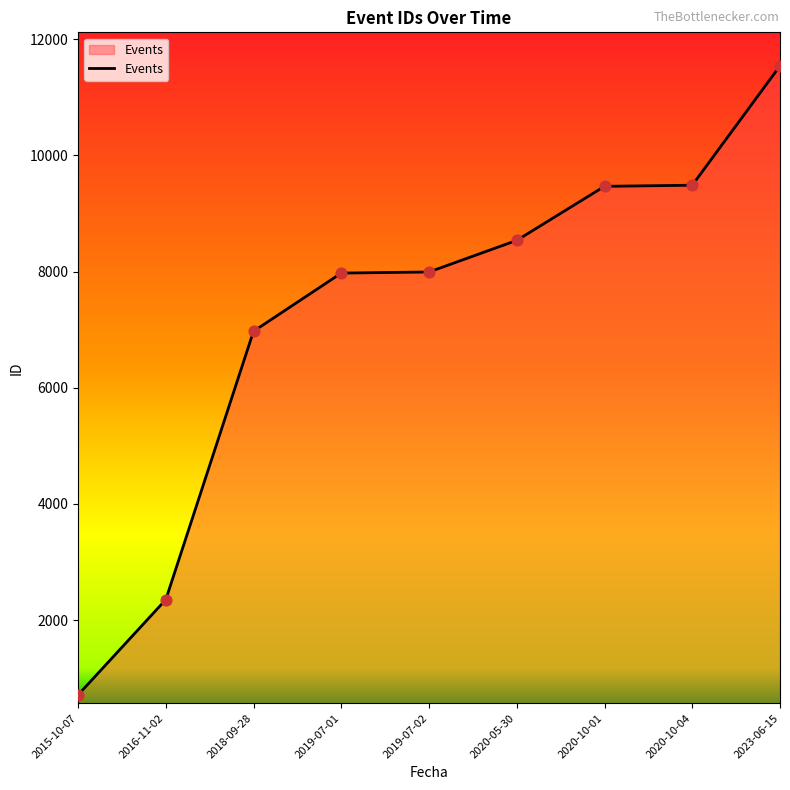

What is the change in value from 2016-11-02 to 2018-09-28?

+4619